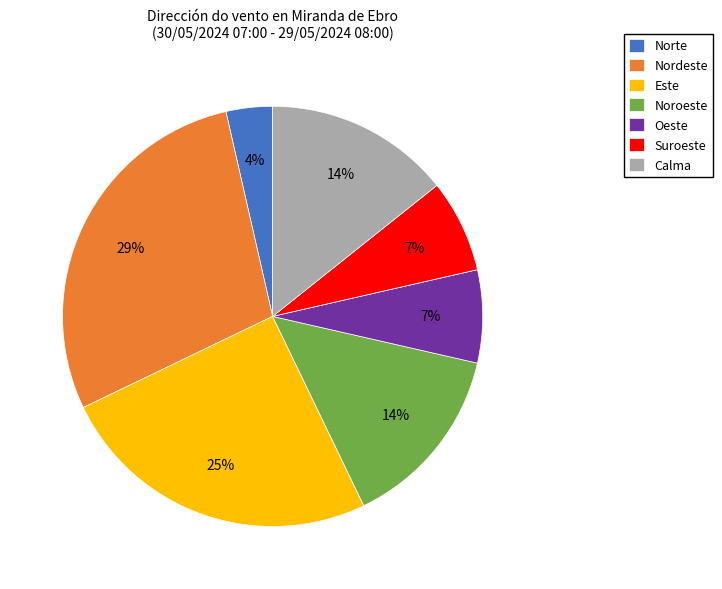

To the nearest percent, what percentage of the pie is Calma?

14%